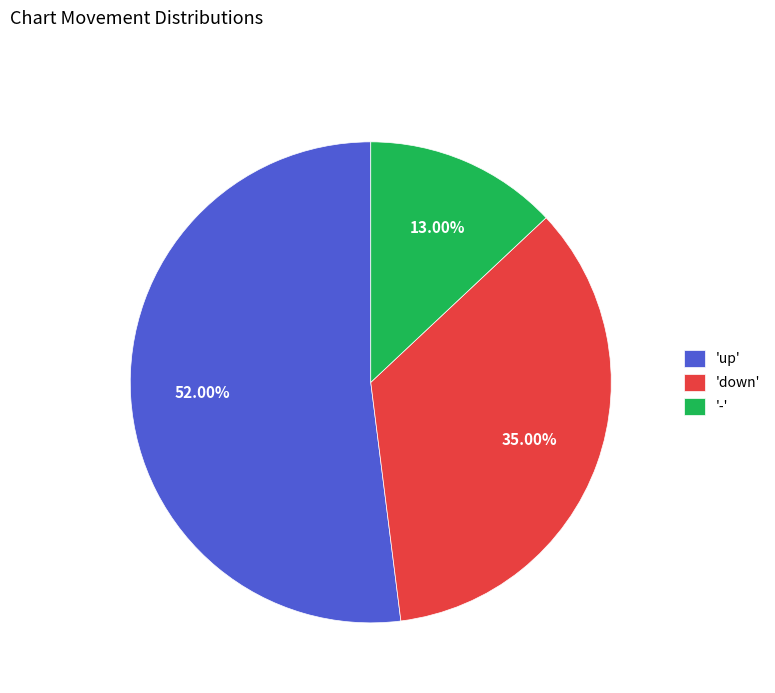

To the nearest percent, what is the difference between the largest and smallest slice percentages?

39%